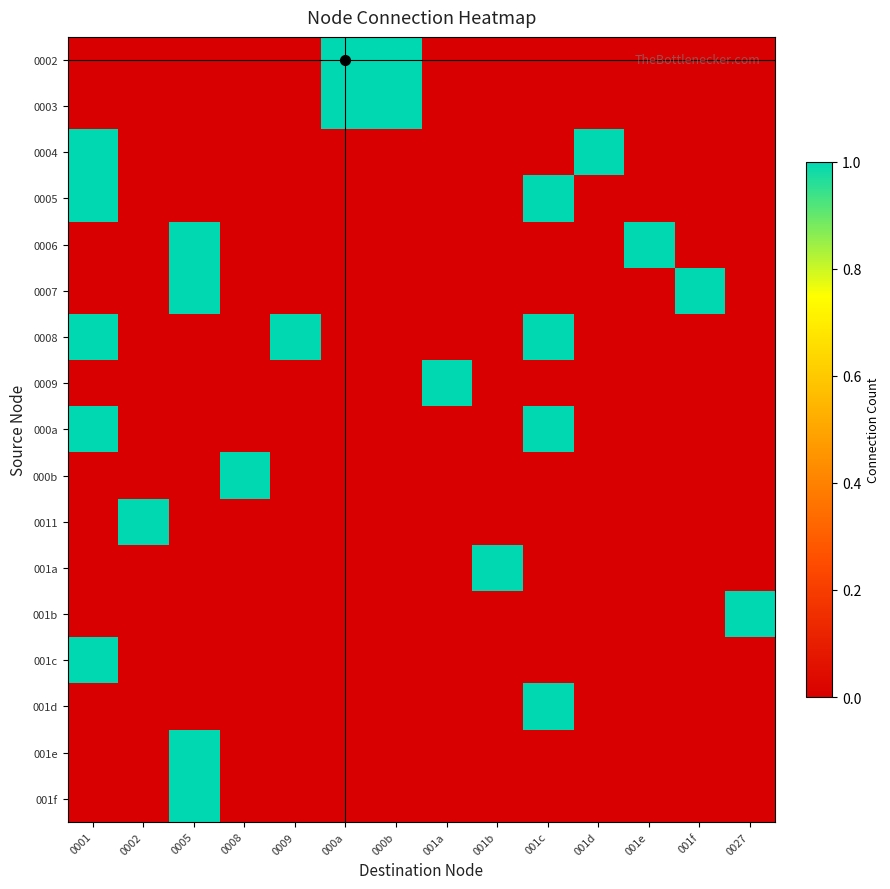

Reading left to right, list all the values displayed in this chart.

0002: 0001=0	0002=0	0005=0	0008=0	0009=0	000a=1	000b=1	001a=0	001b=0	001c=0	001d=0	001e=0	001f=0	0027=0
0003: 0001=0	0002=0	0005=0	0008=0	0009=0	000a=1	000b=1	001a=0	001b=0	001c=0	001d=0	001e=0	001f=0	0027=0
0004: 0001=1	0002=0	0005=0	0008=0	0009=0	000a=0	000b=0	001a=0	001b=0	001c=0	001d=1	001e=0	001f=0	0027=0
0005: 0001=1	0002=0	0005=0	0008=0	0009=0	000a=0	000b=0	001a=0	001b=0	001c=1	001d=0	001e=0	001f=0	0027=0
0006: 0001=0	0002=0	0005=1	0008=0	0009=0	000a=0	000b=0	001a=0	001b=0	001c=0	001d=0	001e=1	001f=0	0027=0
0007: 0001=0	0002=0	0005=1	0008=0	0009=0	000a=0	000b=0	001a=0	001b=0	001c=0	001d=0	001e=0	001f=1	0027=0
0008: 0001=1	0002=0	0005=0	0008=0	0009=1	000a=0	000b=0	001a=0	001b=0	001c=1	001d=0	001e=0	001f=0	0027=0
0009: 0001=0	0002=0	0005=0	0008=0	0009=0	000a=0	000b=0	001a=1	001b=0	001c=0	001d=0	001e=0	001f=0	0027=0
000a: 0001=1	0002=0	0005=0	0008=0	0009=0	000a=0	000b=0	001a=0	001b=0	001c=1	001d=0	001e=0	001f=0	0027=0
000b: 0001=0	0002=0	0005=0	0008=1	0009=0	000a=0	000b=0	001a=0	001b=0	001c=0	001d=0	001e=0	001f=0	0027=0
0011: 0001=0	0002=1	0005=0	0008=0	0009=0	000a=0	000b=0	001a=0	001b=0	001c=0	001d=0	001e=0	001f=0	0027=0
001a: 0001=0	0002=0	0005=0	0008=0	0009=0	000a=0	000b=0	001a=0	001b=1	001c=0	001d=0	001e=0	001f=0	0027=0
001b: 0001=0	0002=0	0005=0	0008=0	0009=0	000a=0	000b=0	001a=0	001b=0	001c=0	001d=0	001e=0	001f=0	0027=1
001c: 0001=1	0002=0	0005=0	0008=0	0009=0	000a=0	000b=0	001a=0	001b=0	001c=0	001d=0	001e=0	001f=0	0027=0
001d: 0001=0	0002=0	0005=0	0008=0	0009=0	000a=0	000b=0	001a=0	001b=0	001c=1	001d=0	001e=0	001f=0	0027=0
001e: 0001=0	0002=0	0005=1	0008=0	0009=0	000a=0	000b=0	001a=0	001b=0	001c=0	001d=0	001e=0	001f=0	0027=0
001f: 0001=0	0002=0	0005=1	0008=0	0009=0	000a=0	000b=0	001a=0	001b=0	001c=0	001d=0	001e=0	001f=0	0027=0